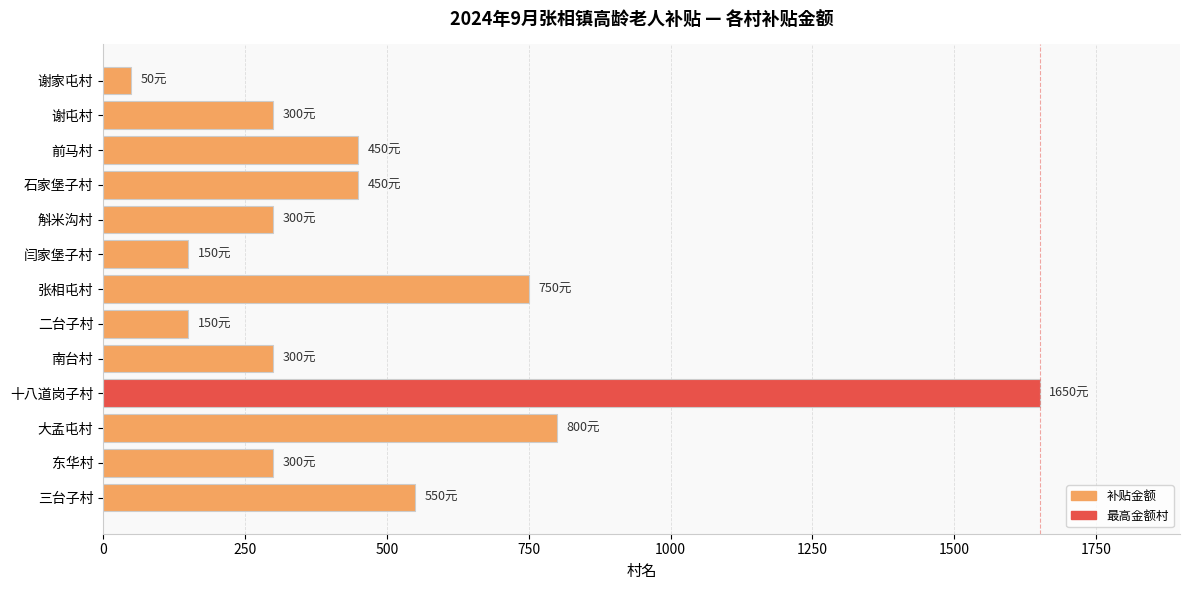

Reading top to bottom, what are all the values shown in this chart?

谢家屯村=50	谢屯村=300	前马村=450	石家堡子村=450	斛米沟村=300	闫家堡子村=150	张相屯村=750	二台子村=150	南台村=300	十八道岗子村=1650	大孟屯村=800	东华村=300	三台子村=550